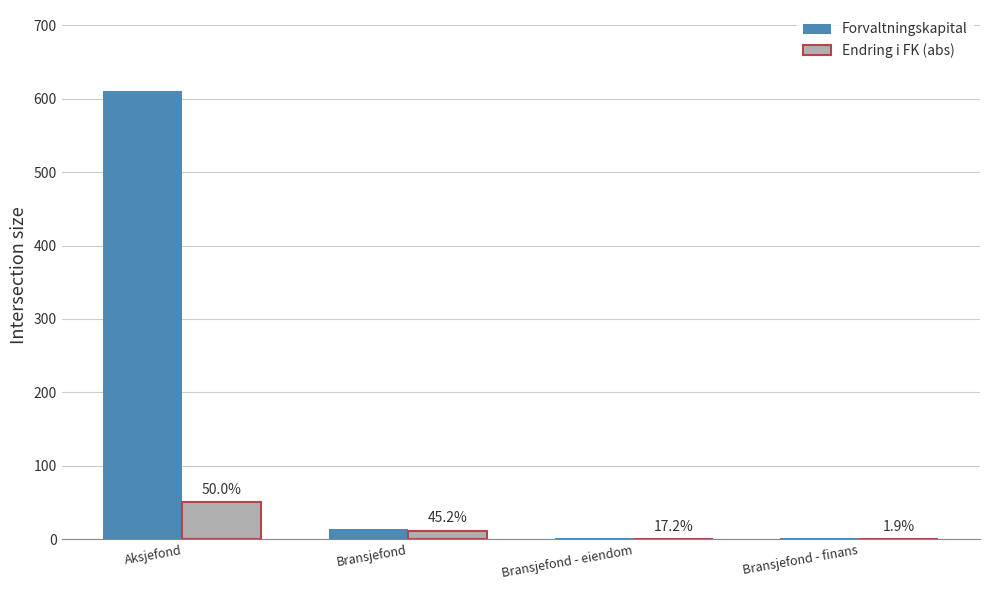

Rank the series by their maximum value, from highest to lowest.

Forvaltningskapital, Endring i FK (abs)